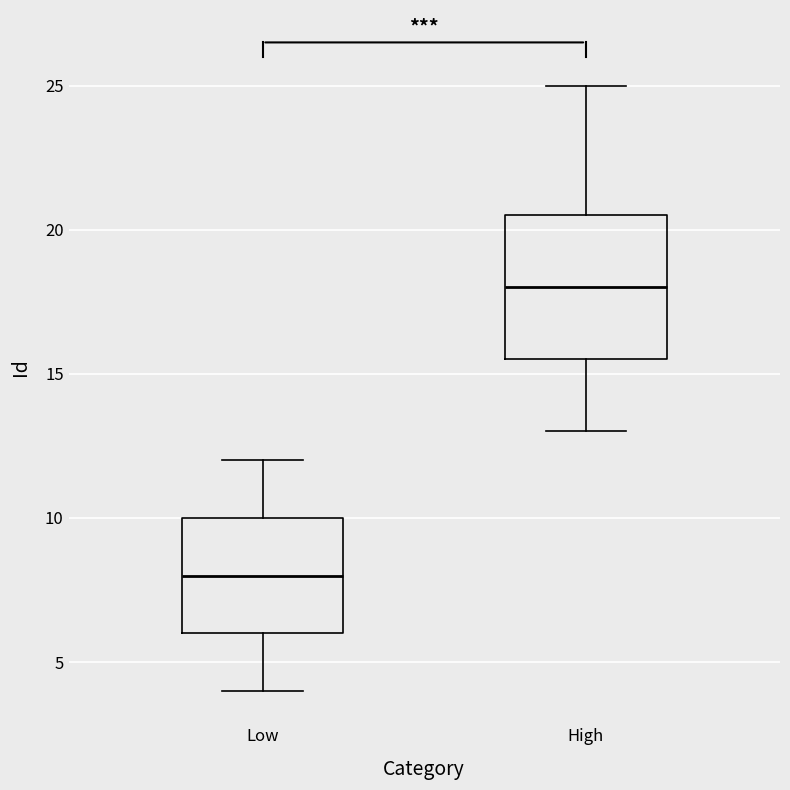

Reading left to right, read every box against the y-axis: the position of its median line, the range the box covers, and the ends of its whiskers. The values are not printed on the chart, so give them approximately, as read against the axis.

Low: median 8.0, box 6.0 to 10.0, whiskers 4.0 to 12.0
High: median 18.0, box 15.5 to 20.5, whiskers 13.0 to 25.0